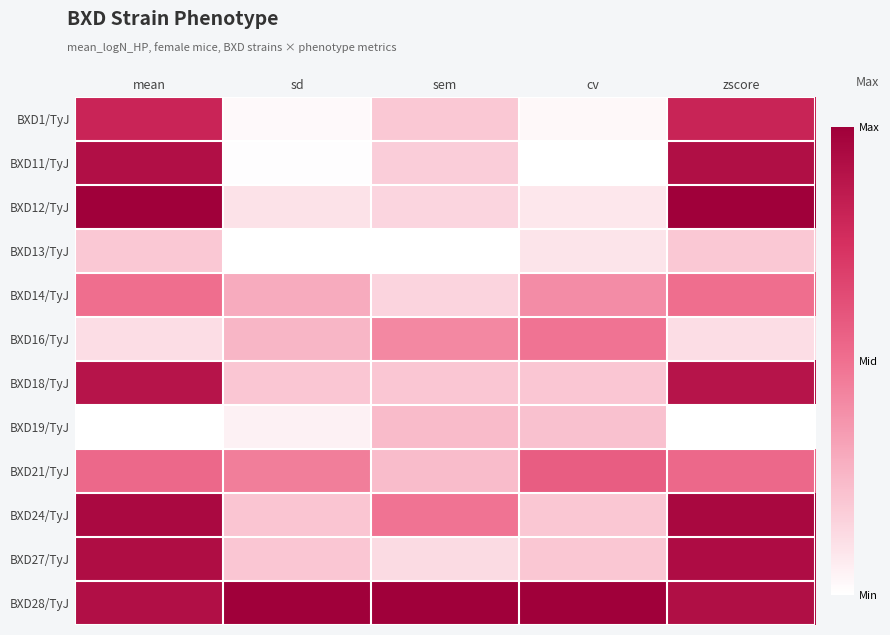

Which series changed the most between cv and zscore?

BXD11/TyJ